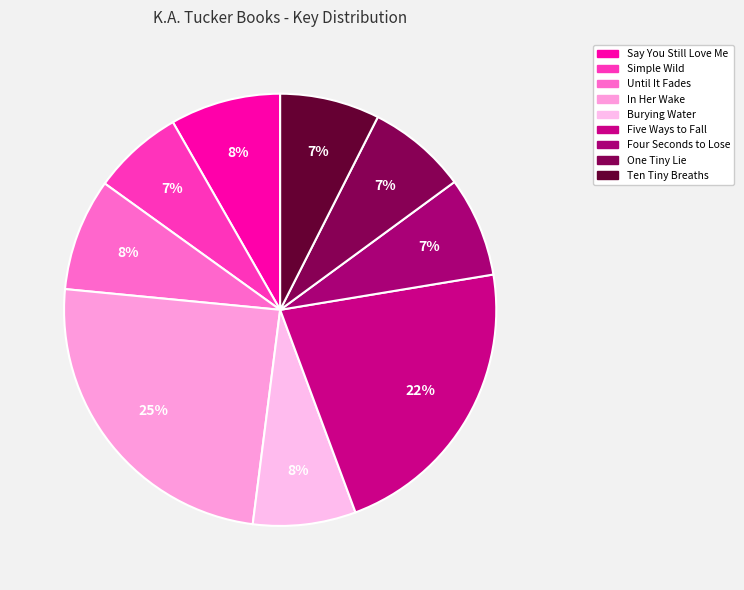

Rank the categories by value from highest to lowest.

In Her Wake, Five Ways to Fall, Until It Fades, Say You Still Love Me, Burying Water, Four Seconds to Lose, One Tiny Lie, Ten Tiny Breaths, Simple Wild